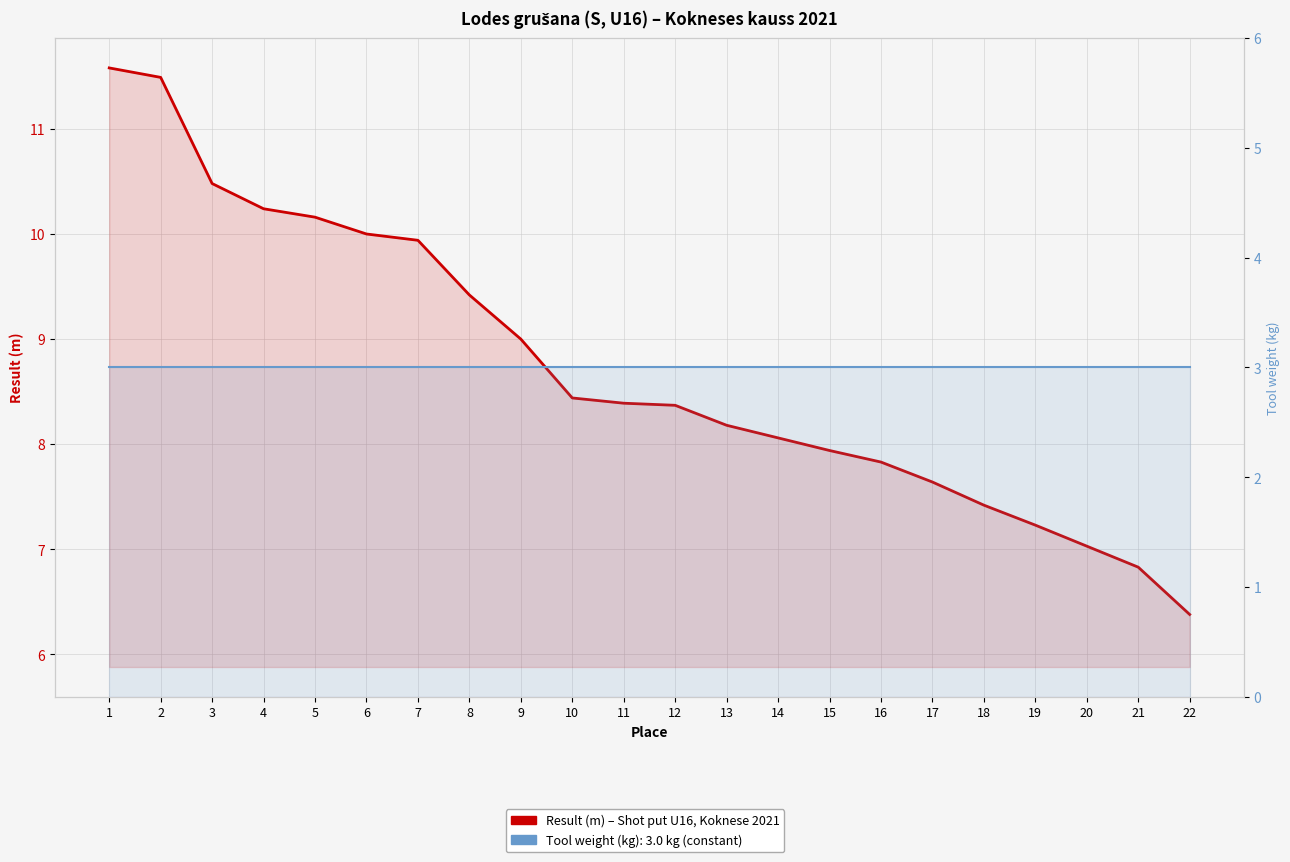

At which category is the sum across all series the highest?

1